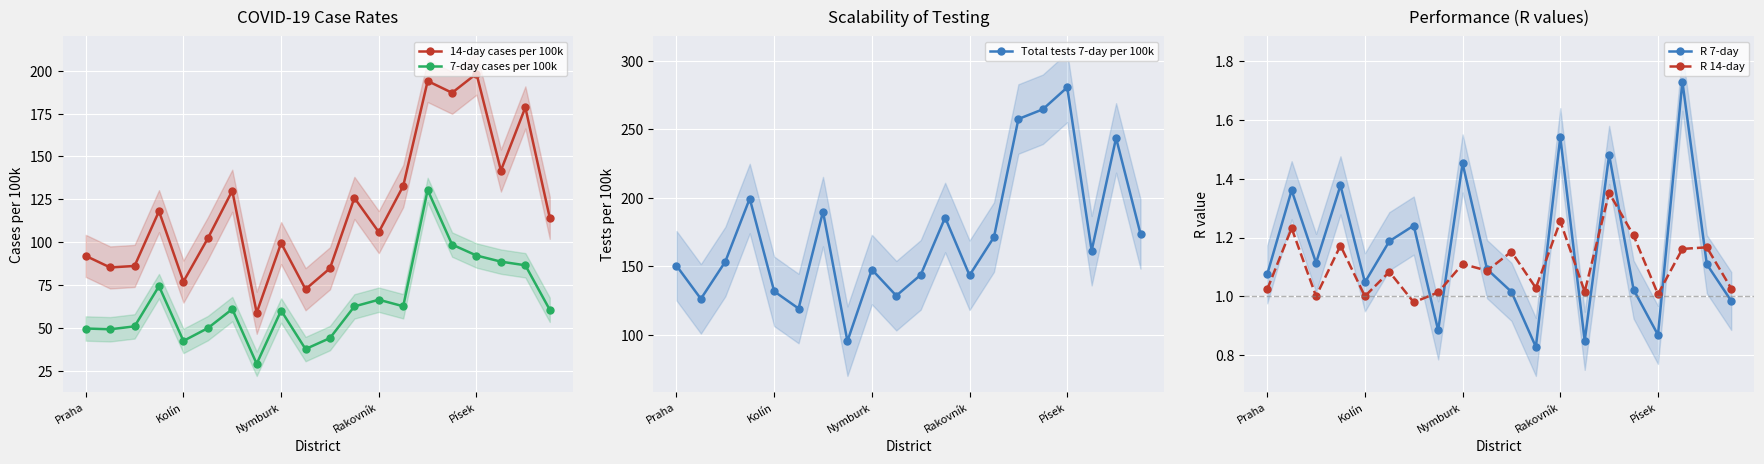

True or false: R 7-day has a value of 1.9 at Praha.

False